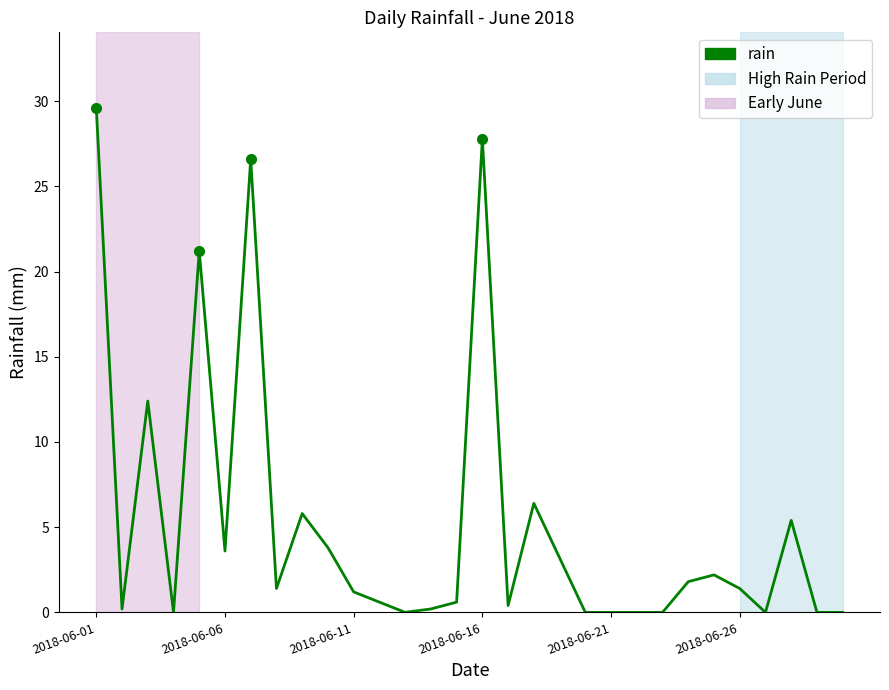

Is this an area chart (filled region under the line)?

No